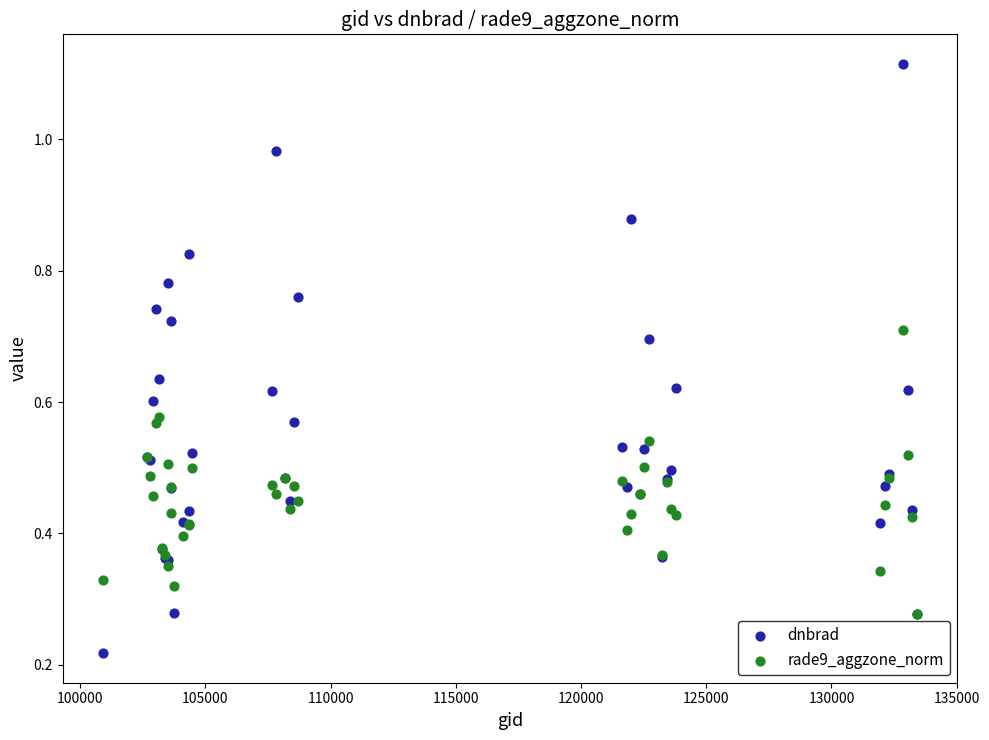

What are all the series names shown in the legend?

dnbrad, rade9_aggzone_norm